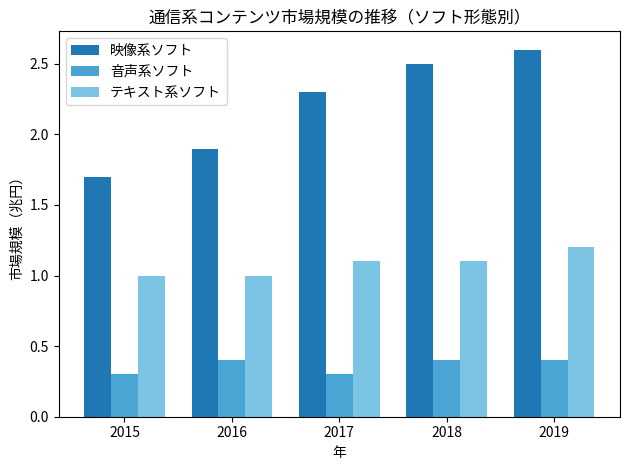

Which series changed the most between 2015 and 2017?

映像系ソフト